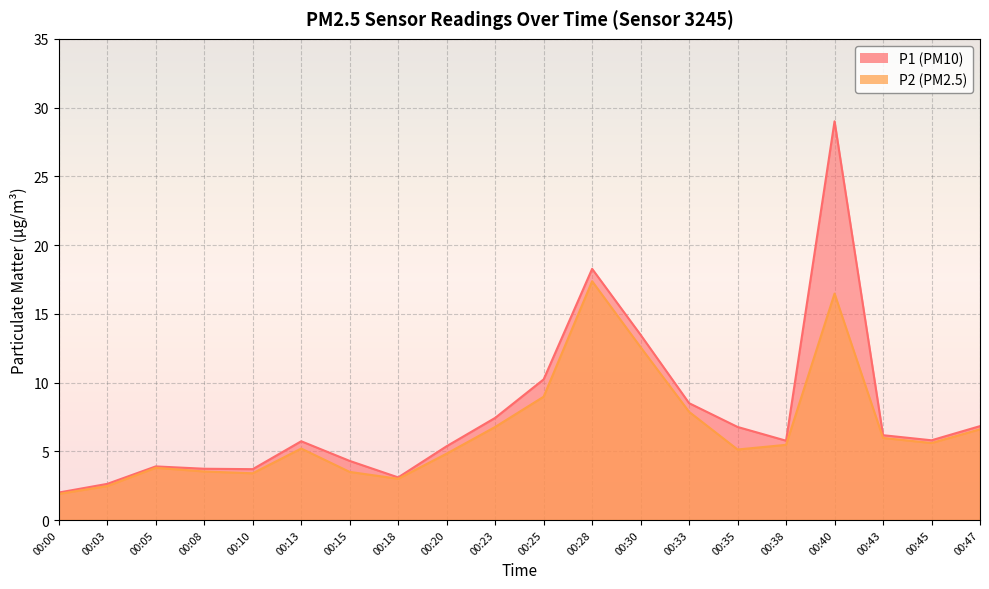

What is the spread (max minus min) of values at 00:38?

0.3